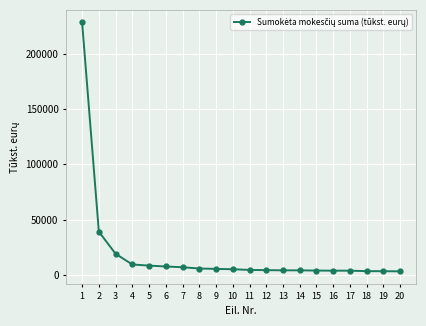

What is the value of the 2nd point from the left?

39154